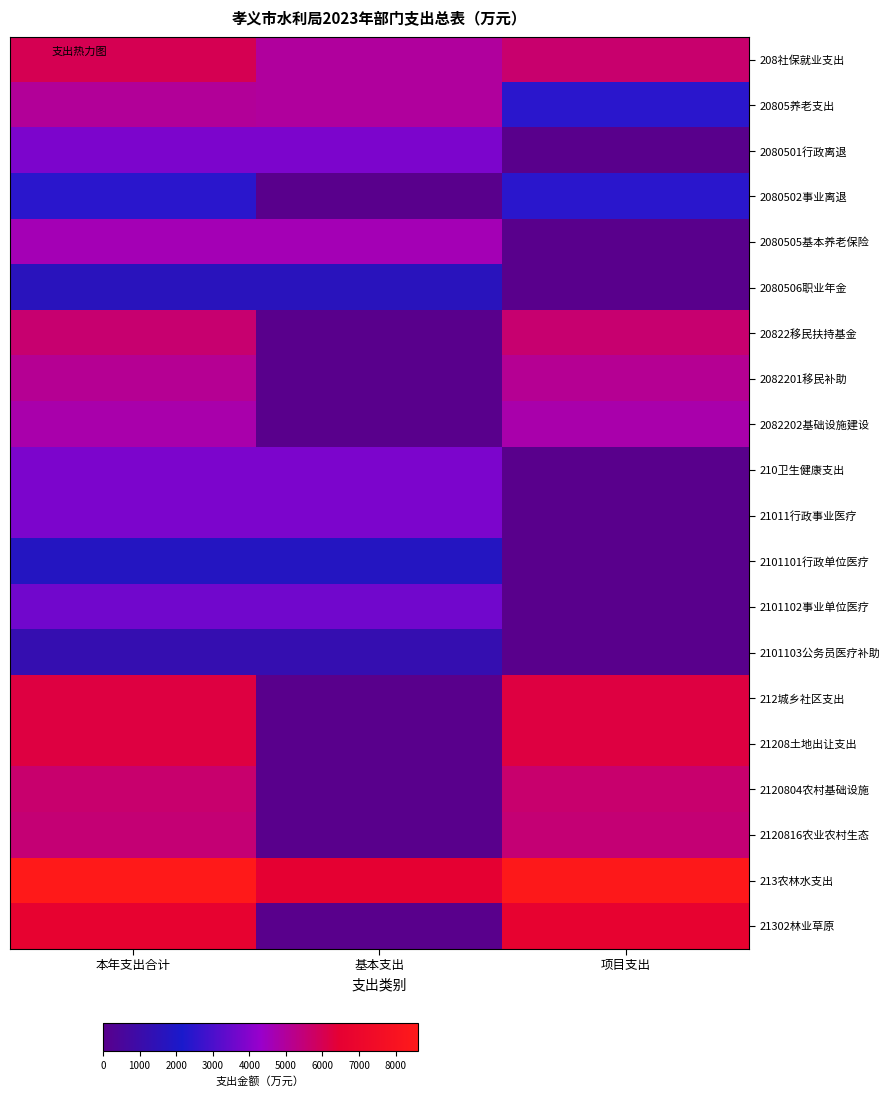

Reading left to right, list all the values displayed in this chart.

208社保就业支出: 本年支出合计=0.7	基本支出=0.6	项目支出=0.7
20805养老支出: 本年支出合计=0.6	基本支出=0.6	项目支出=0.3
2080501行政离退: 本年支出合计=0.4	基本支出=0.4	项目支出=0.0
2080502事业离退: 本年支出合计=0.3	基本支出=0.0	项目支出=0.3
2080505基本养老保险: 本年支出合计=0.5	基本支出=0.5	项目支出=0.0
2080506职业年金: 本年支出合计=0.2	基本支出=0.2	项目支出=0.0
20822移民扶持基金: 本年支出合计=0.7	基本支出=0.0	项目支出=0.7
2082201移民补助: 本年支出合计=0.6	基本支出=0.0	项目支出=0.6
2082202基础设施建设: 本年支出合计=0.6	基本支出=0.0	项目支出=0.6
210卫生健康支出: 本年支出合计=0.4	基本支出=0.4	项目支出=0.0
21011行政事业医疗: 本年支出合计=0.4	基本支出=0.4	项目支出=0.0
2101101行政单位医疗: 本年支出合计=0.2	基本支出=0.2	项目支出=0.0
2101102事业单位医疗: 本年支出合计=0.4	基本支出=0.4	项目支出=0.0
2101103公务员医疗补助: 本年支出合计=0.1	基本支出=0.1	项目支出=0.0
212城乡社区支出: 本年支出合计=0.7	基本支出=0.0	项目支出=0.7
21208土地出让支出: 本年支出合计=0.7	基本支出=0.0	项目支出=0.7
2120804农村基础设施: 本年支出合计=0.7	基本支出=0.0	项目支出=0.7
2120816农业农村生态: 本年支出合计=0.6	基本支出=0.0	项目支出=0.6
213农林水支出: 本年支出合计=1.0	基本支出=0.8	项目支出=1.0
21302林业草原: 本年支出合计=0.8	基本支出=0.0	项目支出=0.8